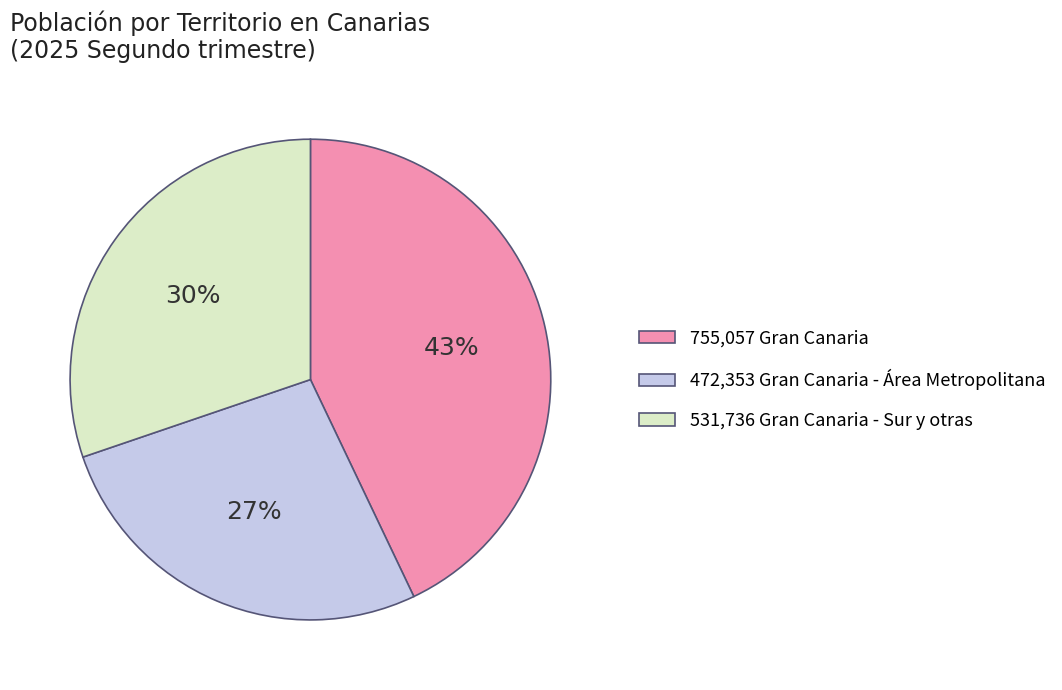

Does any single category account for the majority?

No